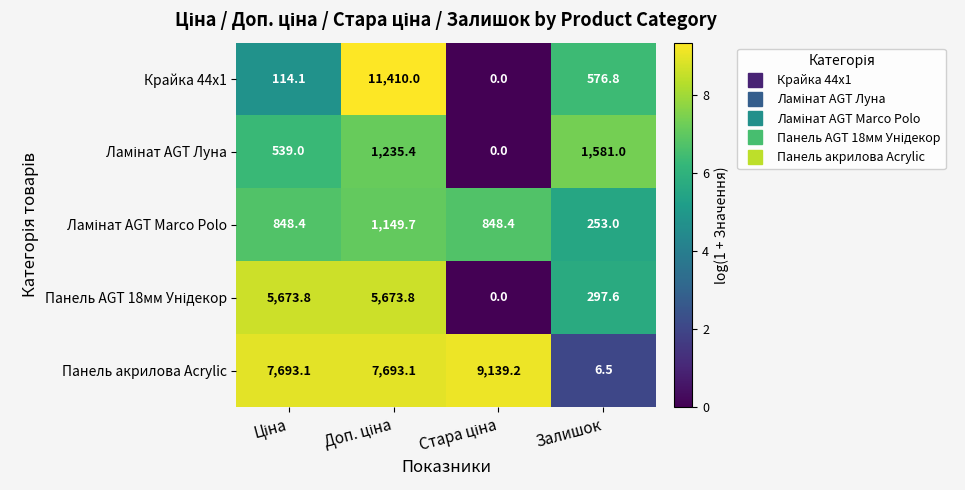

At how many categories does at least one series exceed 578?

4